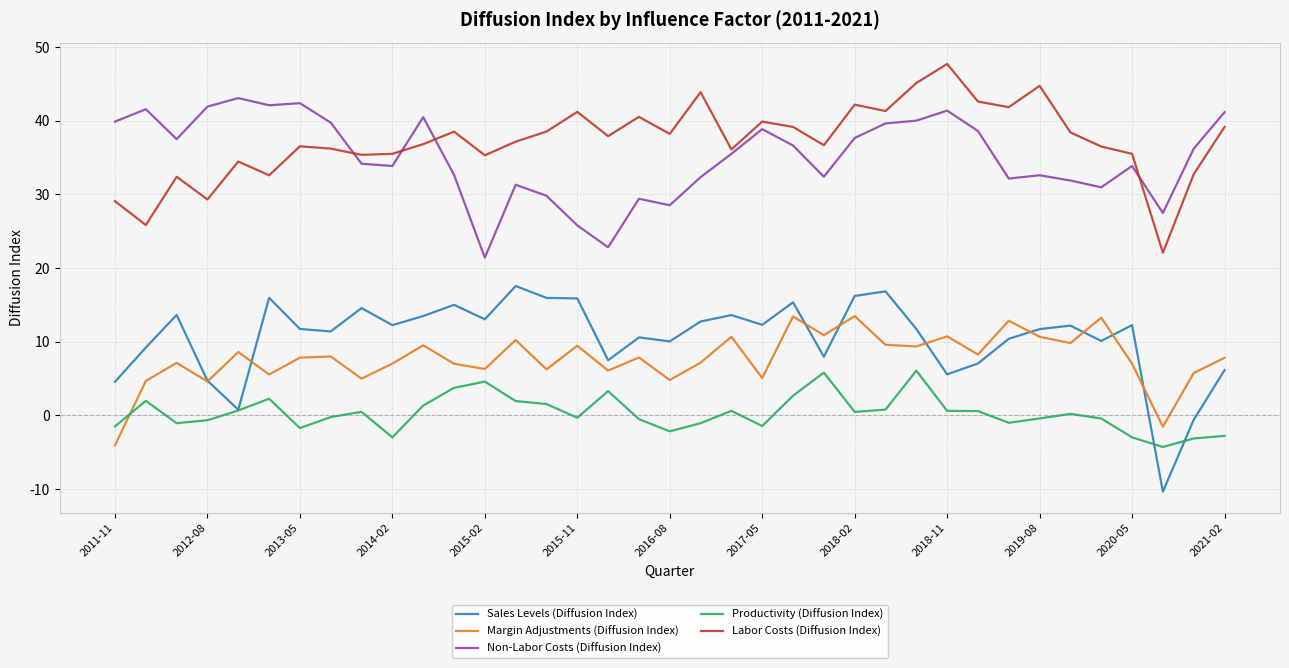

What is the maximum value shown in the chart?

47.7